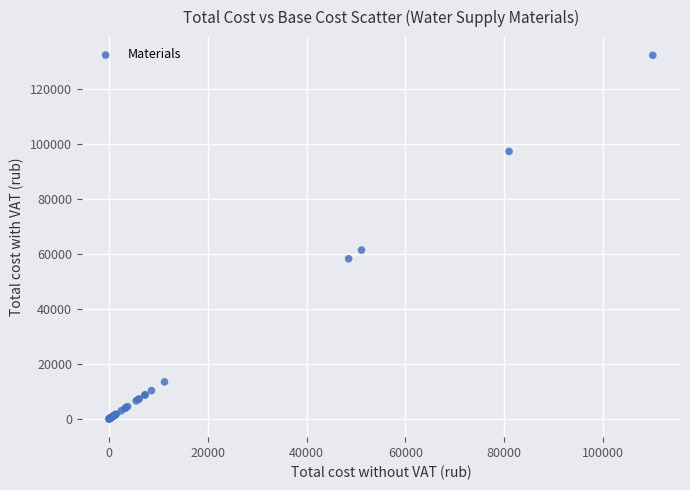

What Y value in the scatter plot is closest to 66064?

61353.6